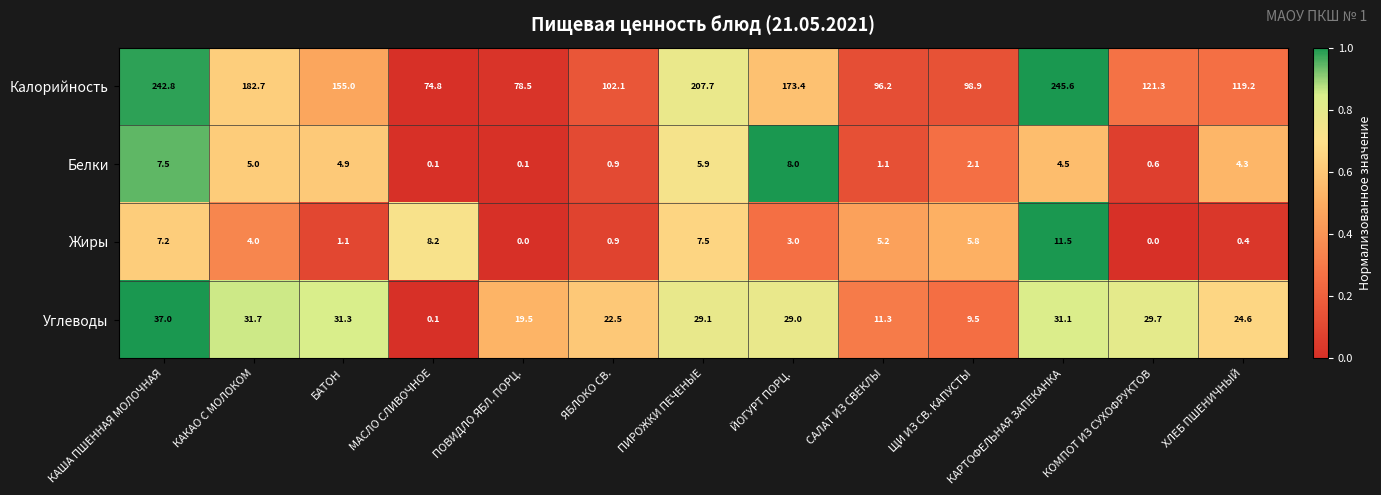

At ЩИ ИЗ СВ. КАПУСТЫ, list the series in order from largest to smallest.

Калорийность, Углеводы, Жиры, Белки